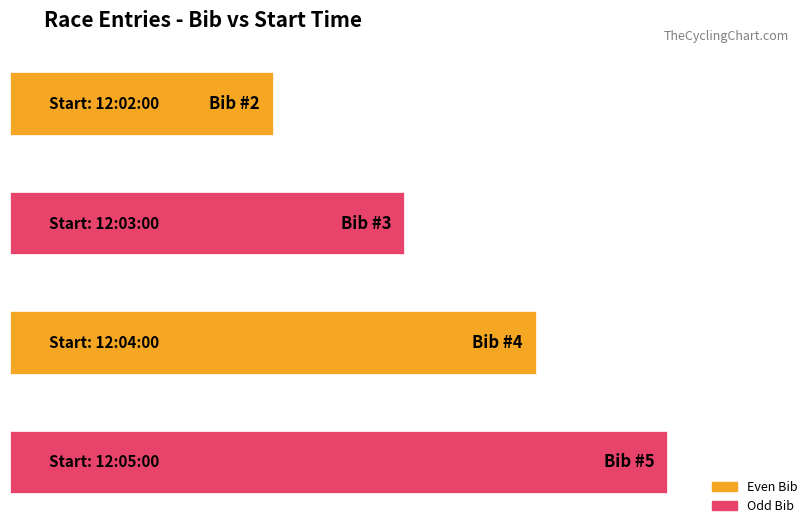

Where is the data nearest to the value 3?

12:03:00